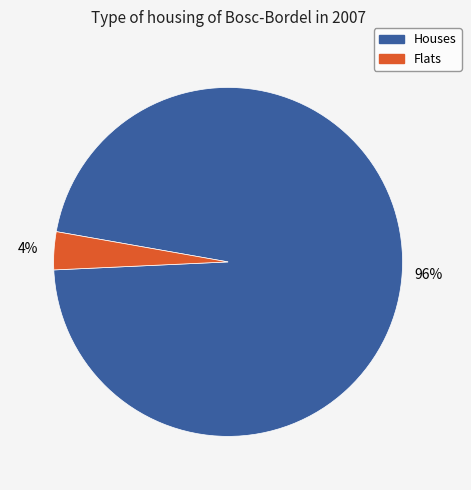

How many segments does this pie chart have?

2